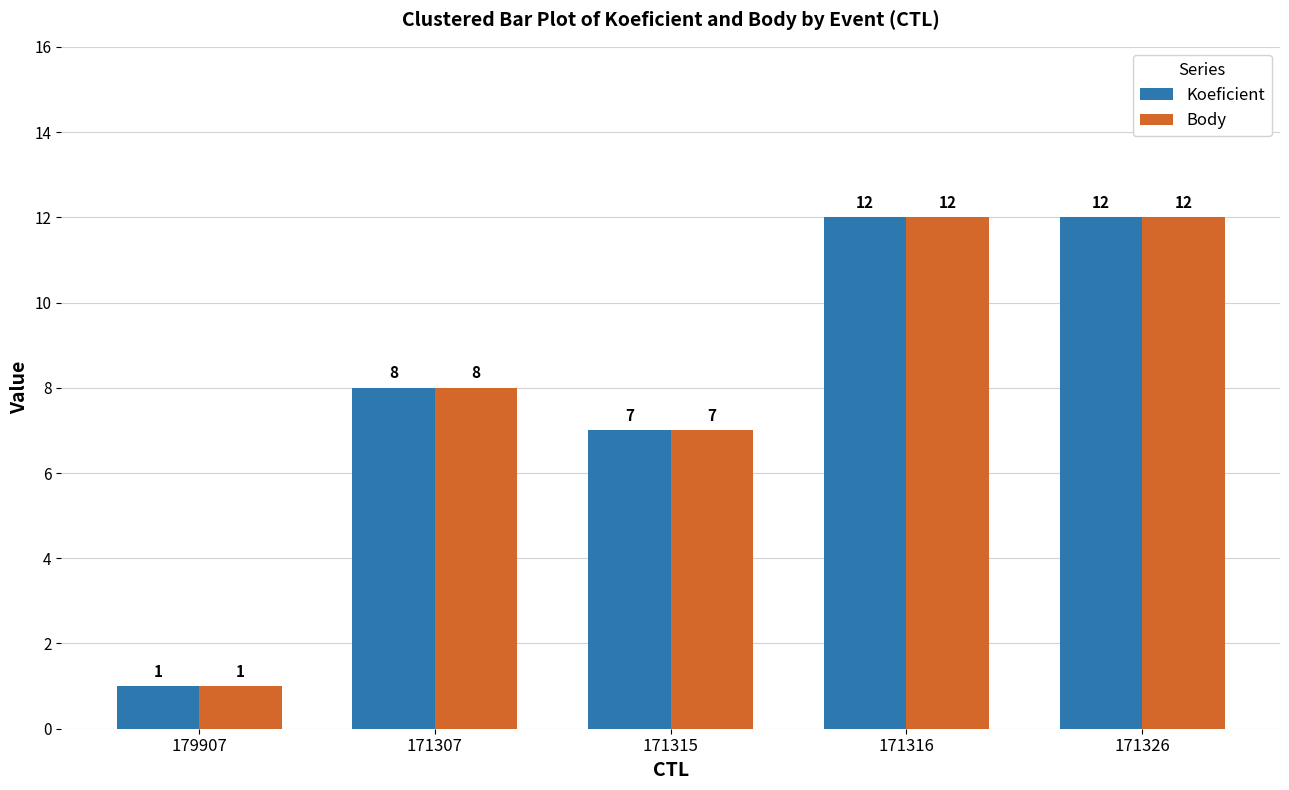

What is the total value across all series at 171307?

16